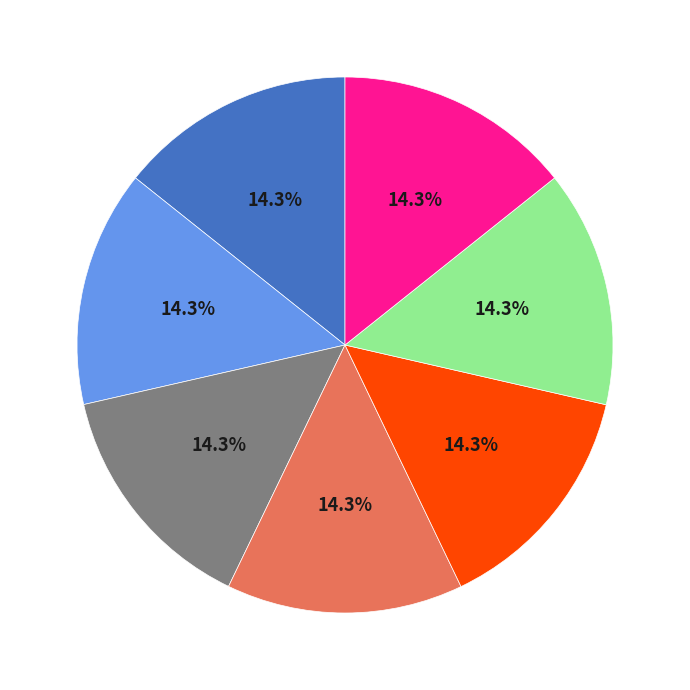

Is there a majority slice in this chart?

No